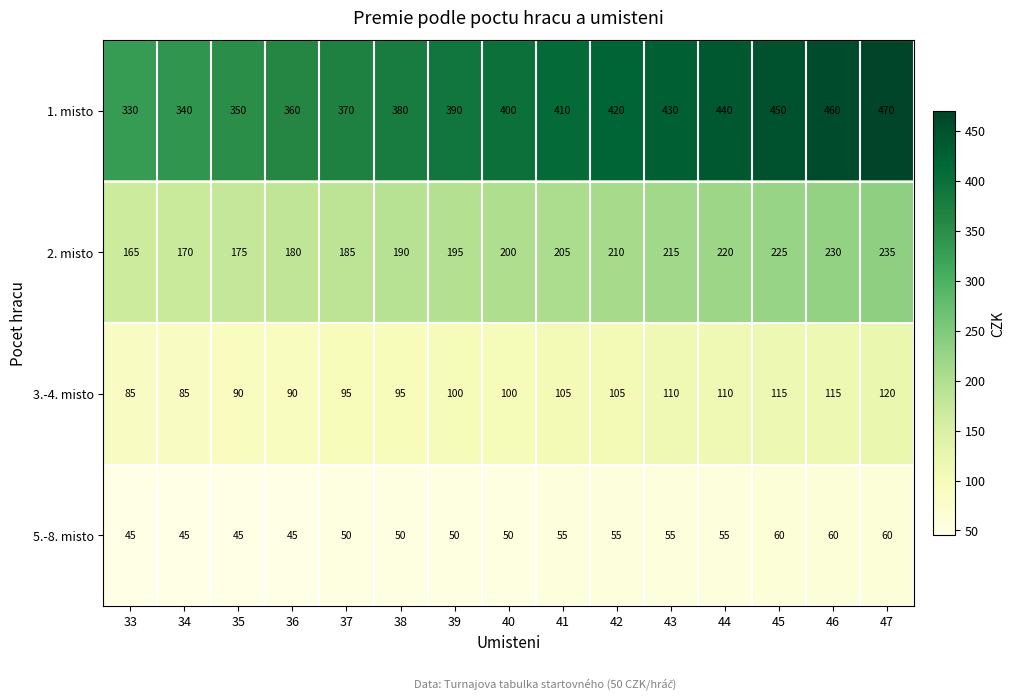

What value does the 1. misto series have at 46, to the nearest 10?

460